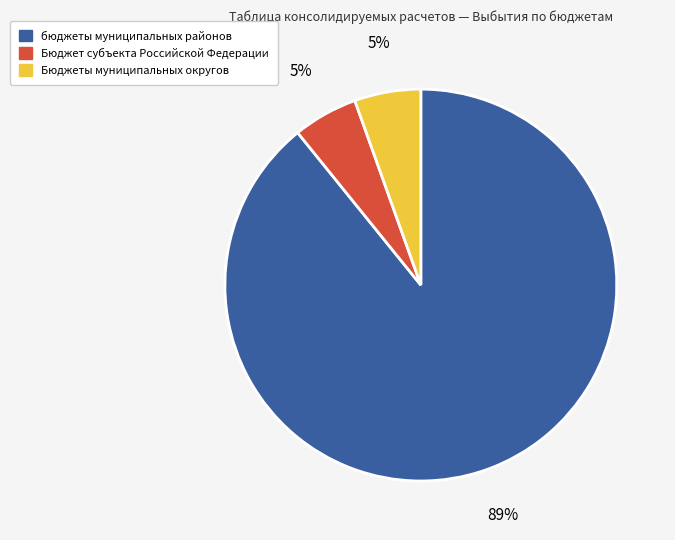

Count the number of slices in the pie.

3